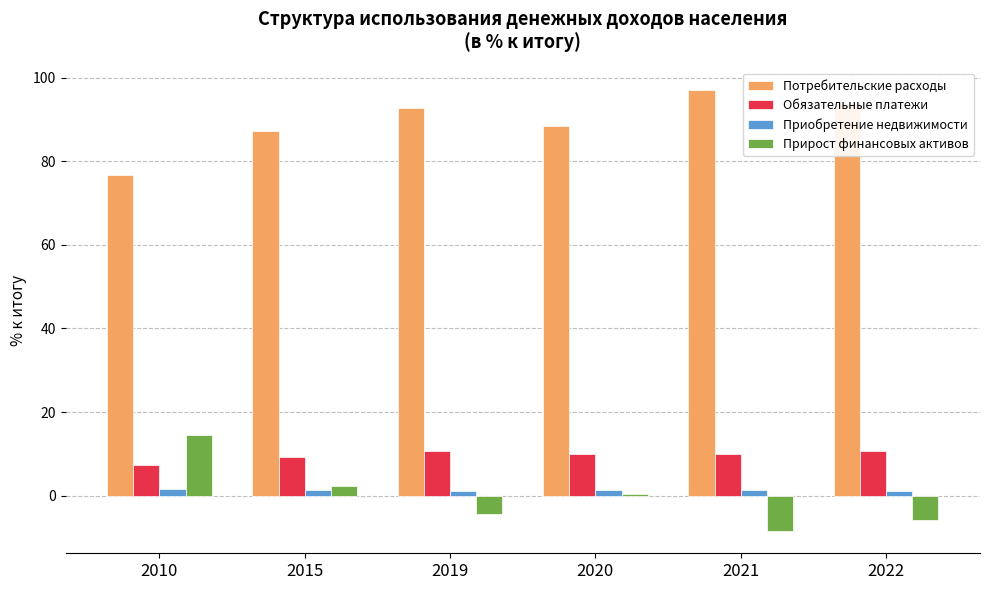

True or false: Прирост финансовых активов has a value of 2.2 at 2015.

True